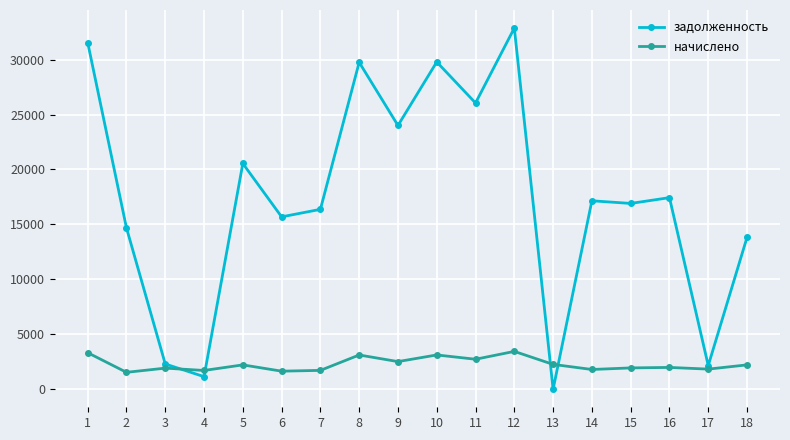

What is the value of the задолженность point at the 15th from the left?

16910.9